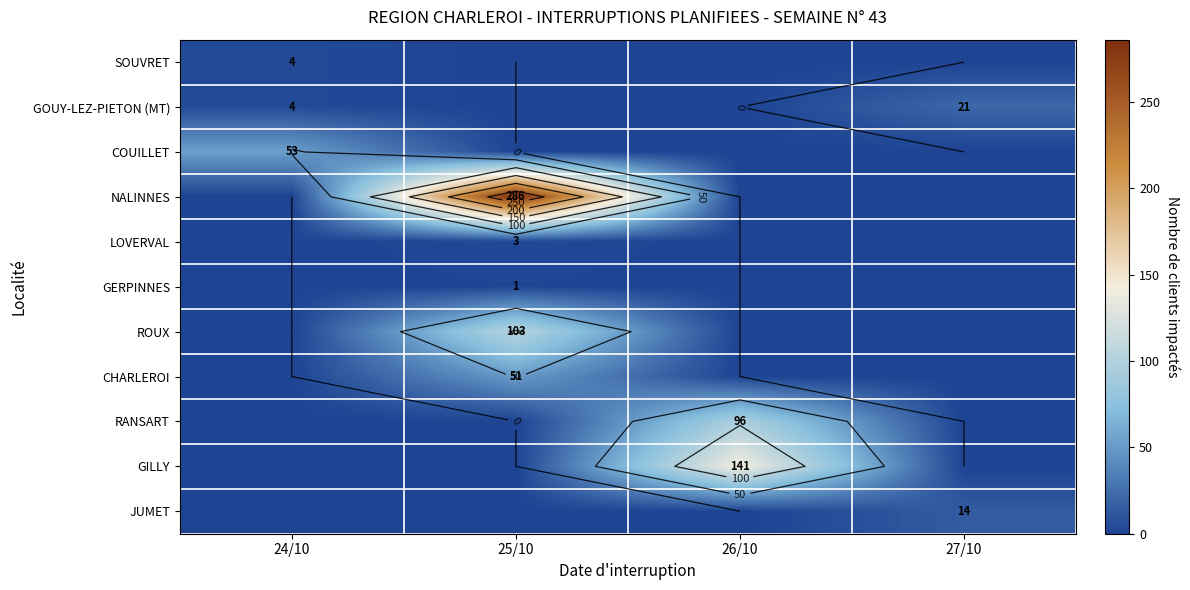

Count the number of categories in the chart.

4